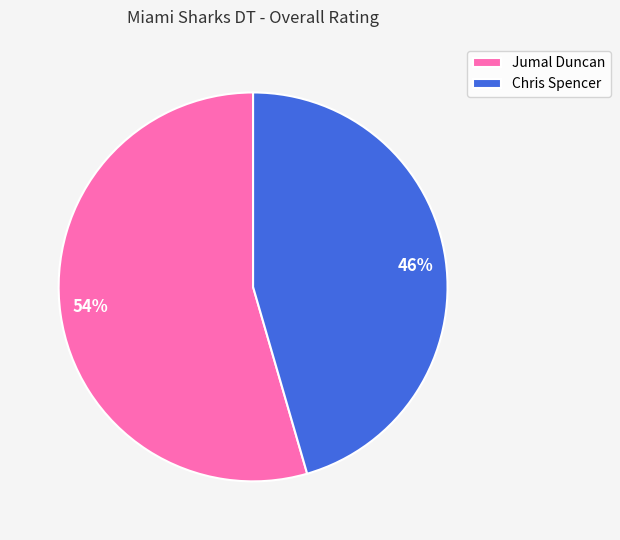

Is it true that Chris Spencer is 53% of the pie?

False